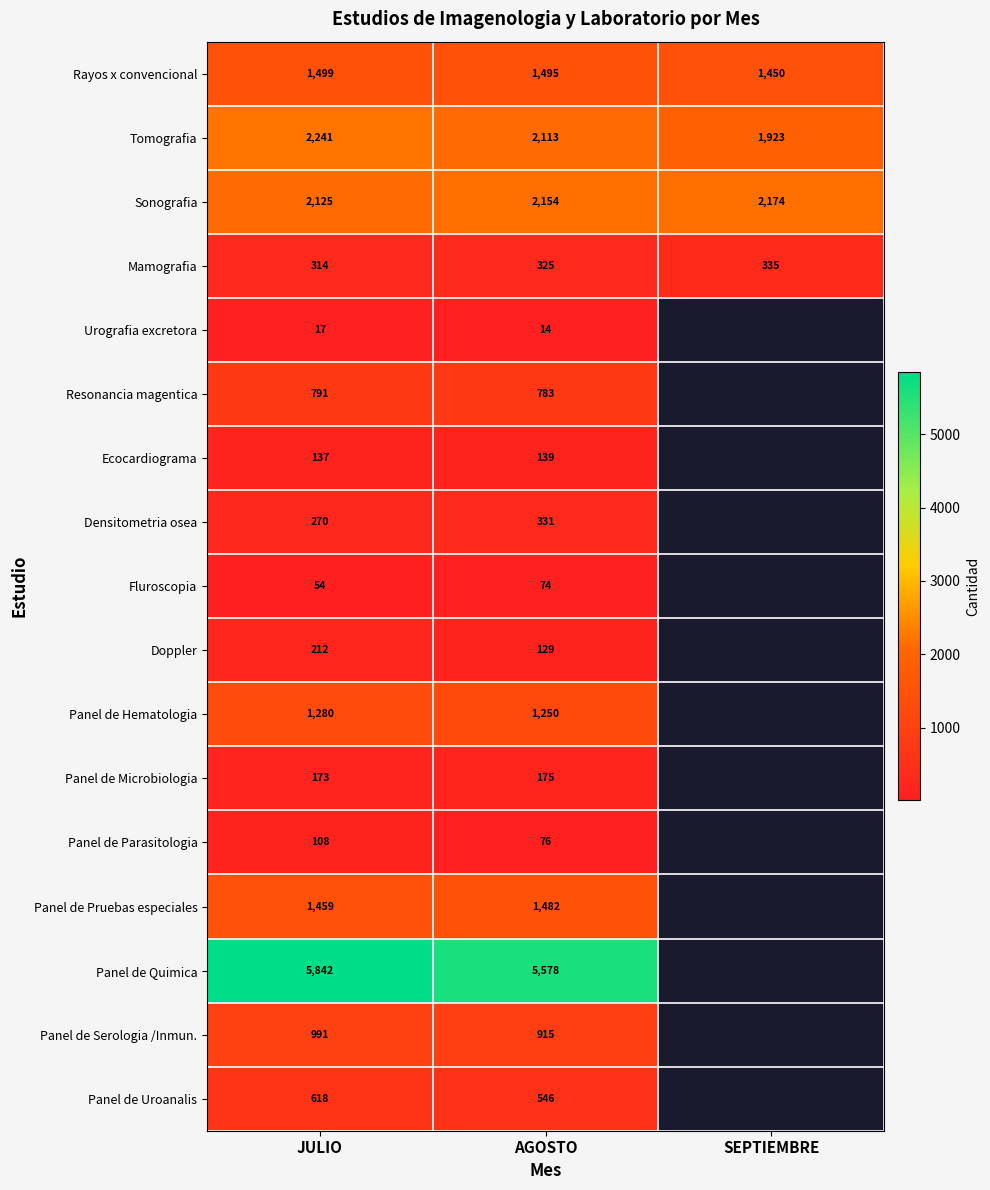

What is the difference between the highest and lowest values at AGOSTO?

5564